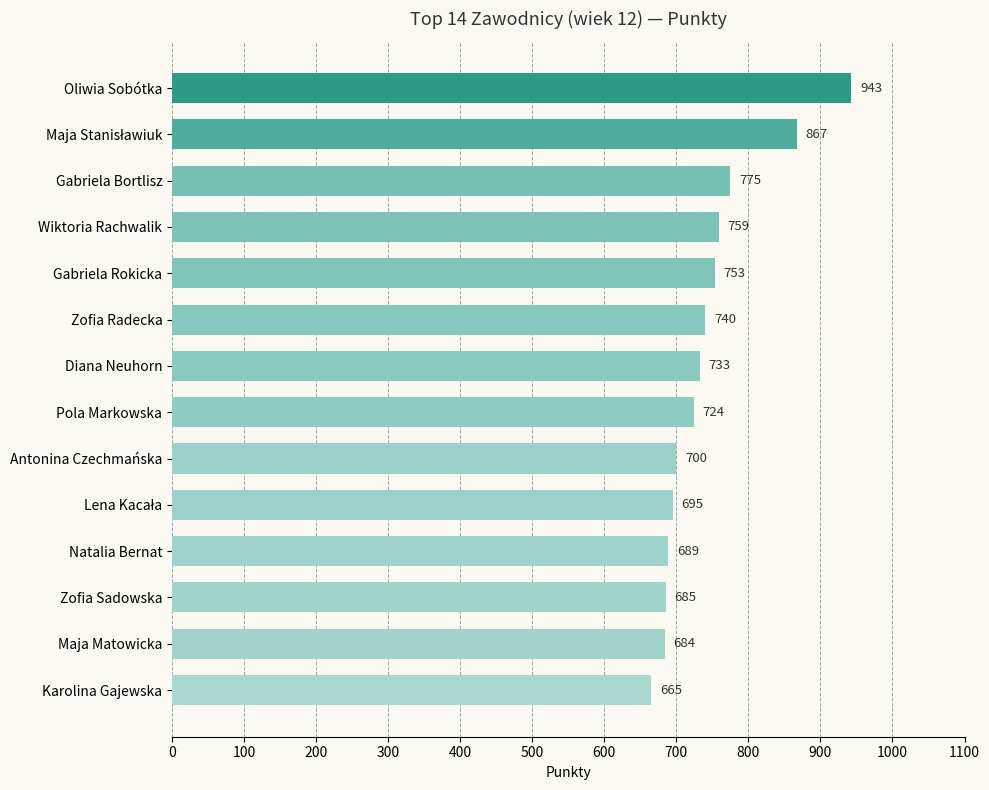

Which has a higher value, Gabriela Rokicka or Diana Neuhorn?

Gabriela Rokicka